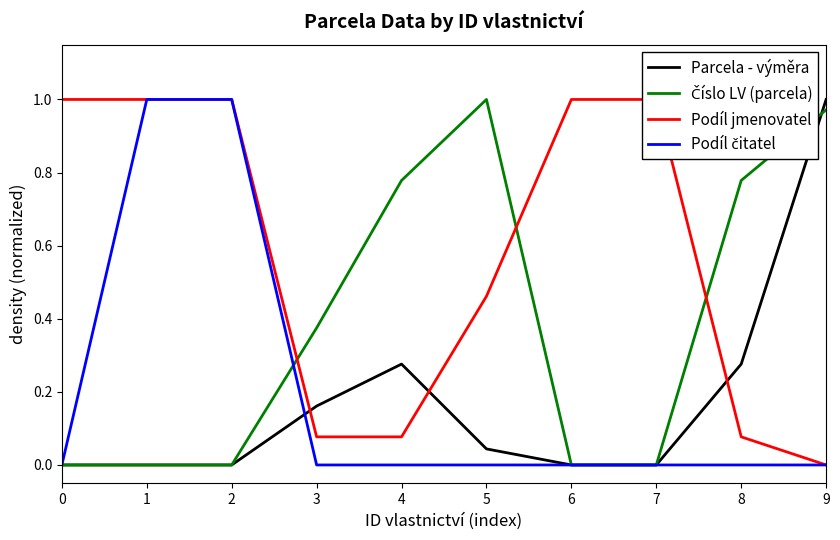

Does the chart have visible grid lines?

No